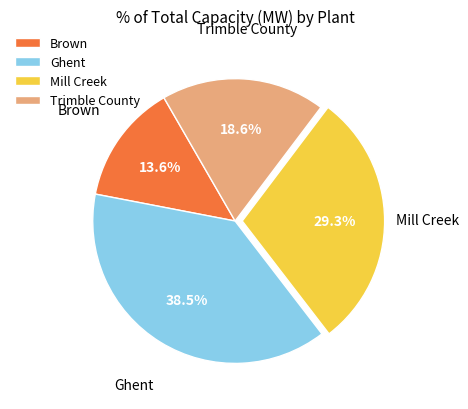

What percentage is NOT represented by Ghent?

61.5%